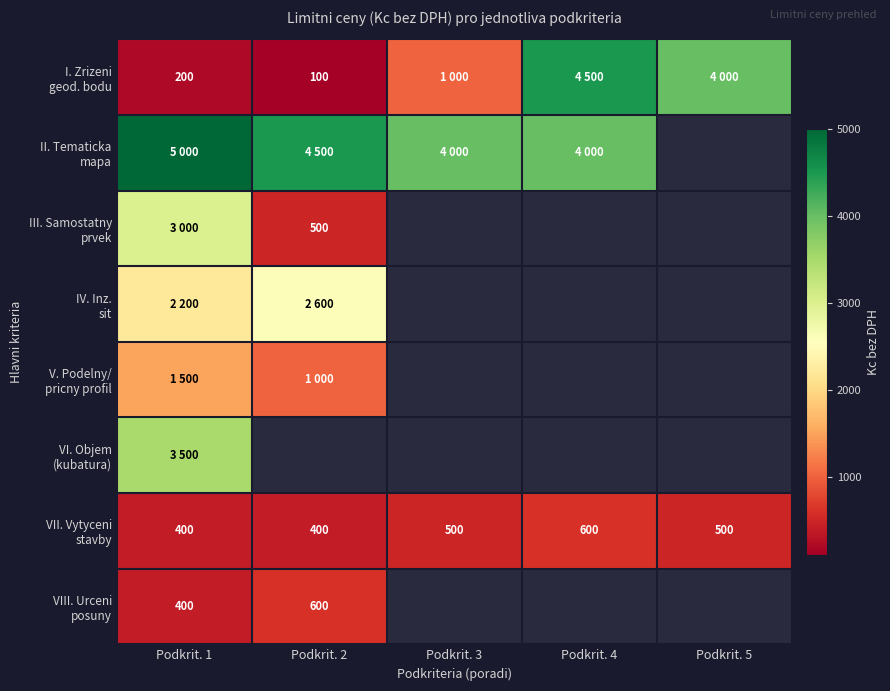

What is the greatest value displayed?

5000